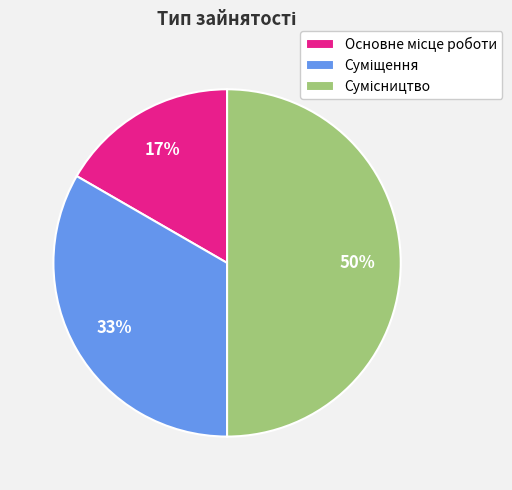

To the nearest percent, what is the difference between the largest and smallest slice percentages?

33%